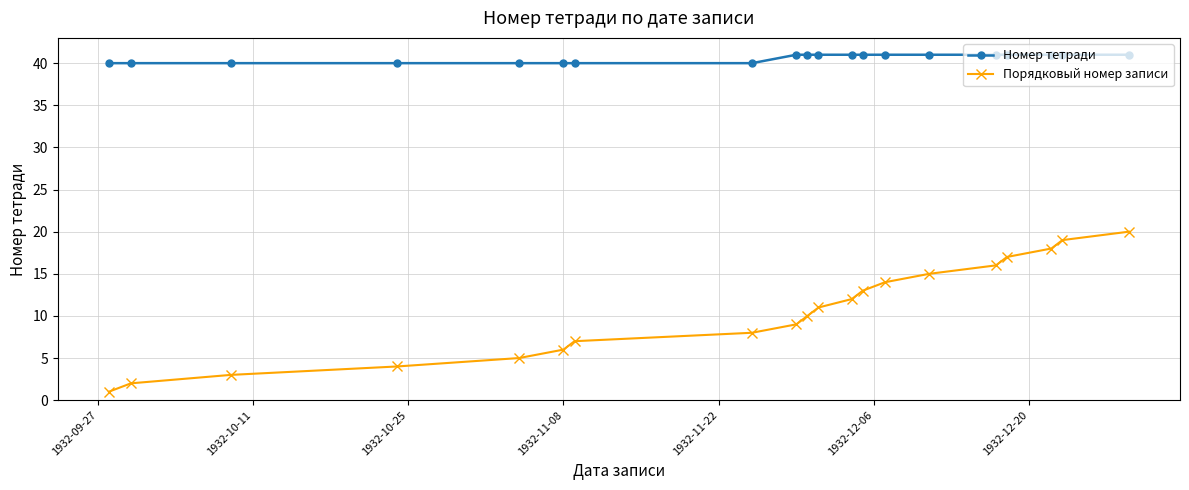

Which series has the largest total across all categories?

Номер тетради